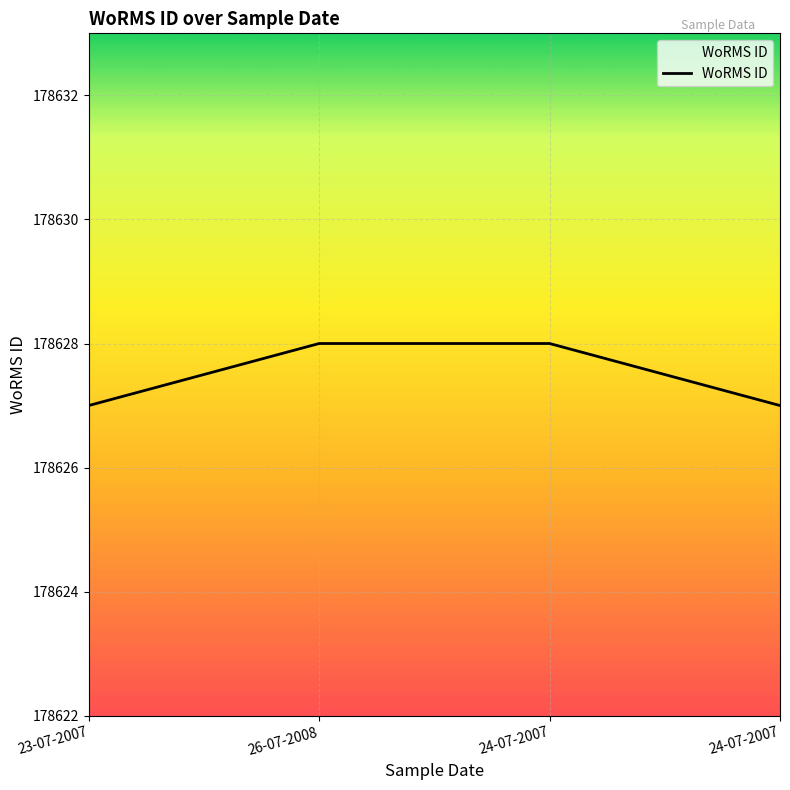

What is the average value?

178628